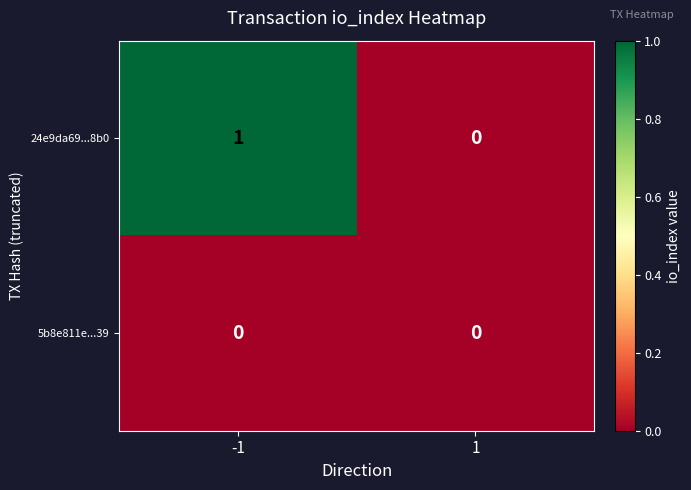

The value of 5b8e811e...39 at 1 is 0. True or false?

True